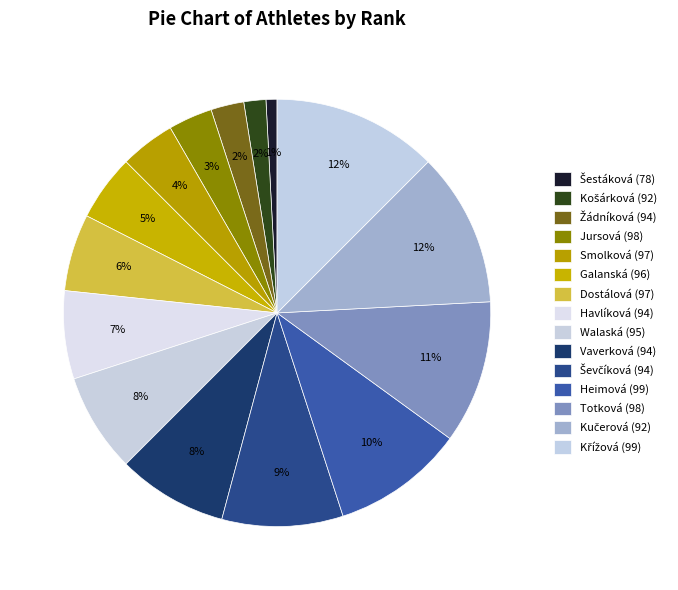

How many slices are in this pie chart?

15